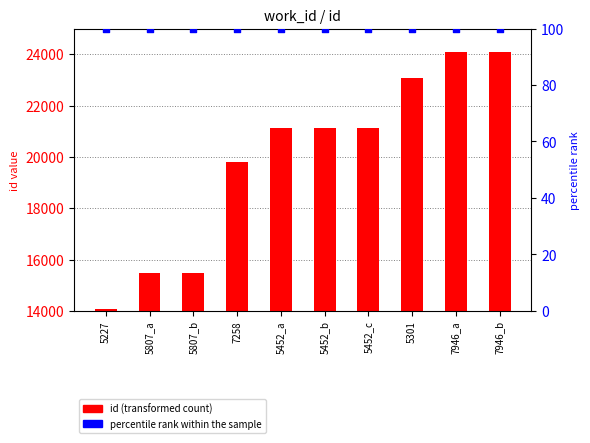

Is the value of percentile rank within the sample at 5807_b greater than the value of id at 5452_b?

No